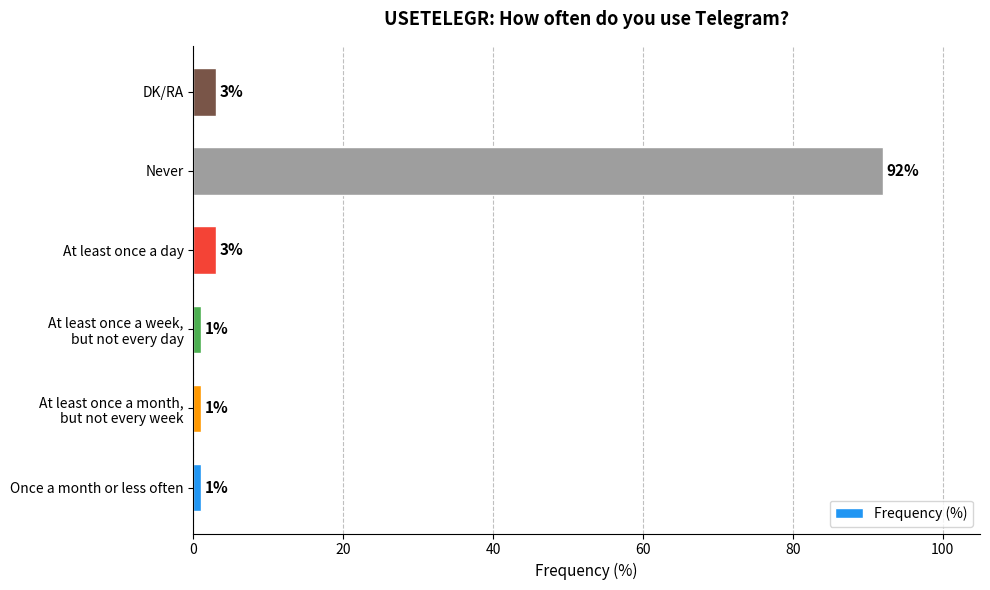

Reading top to bottom, what are all the values shown in this chart?

3	92	3	1	1	1